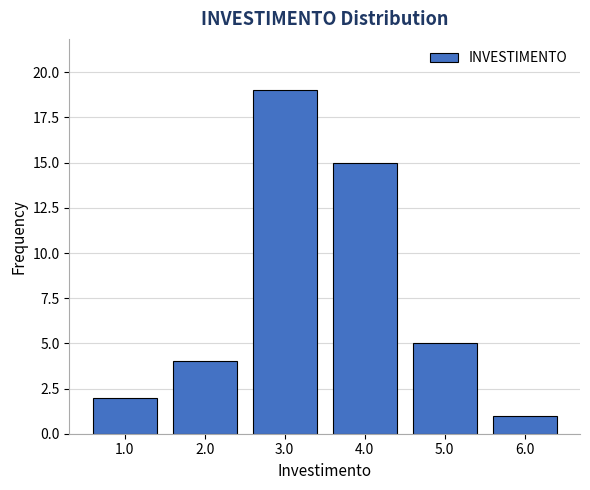

Reading right to left, list all the values displayed in this chart.

6.0=1	5.0=5	4.0=15	3.0=19	2.0=4	1.0=2